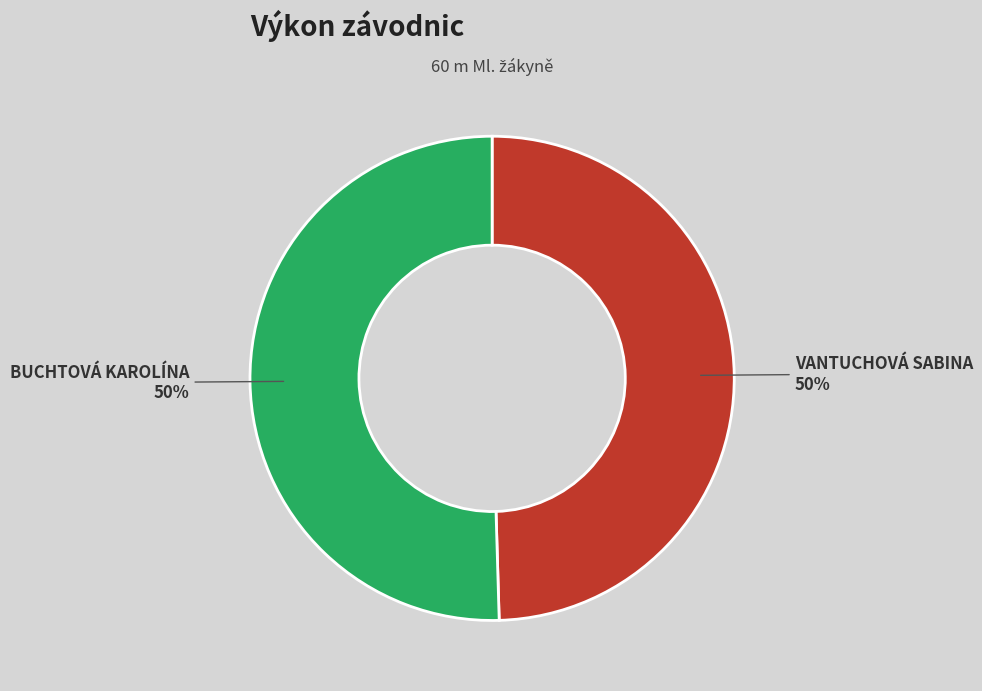

How many slices are in this pie chart?

2